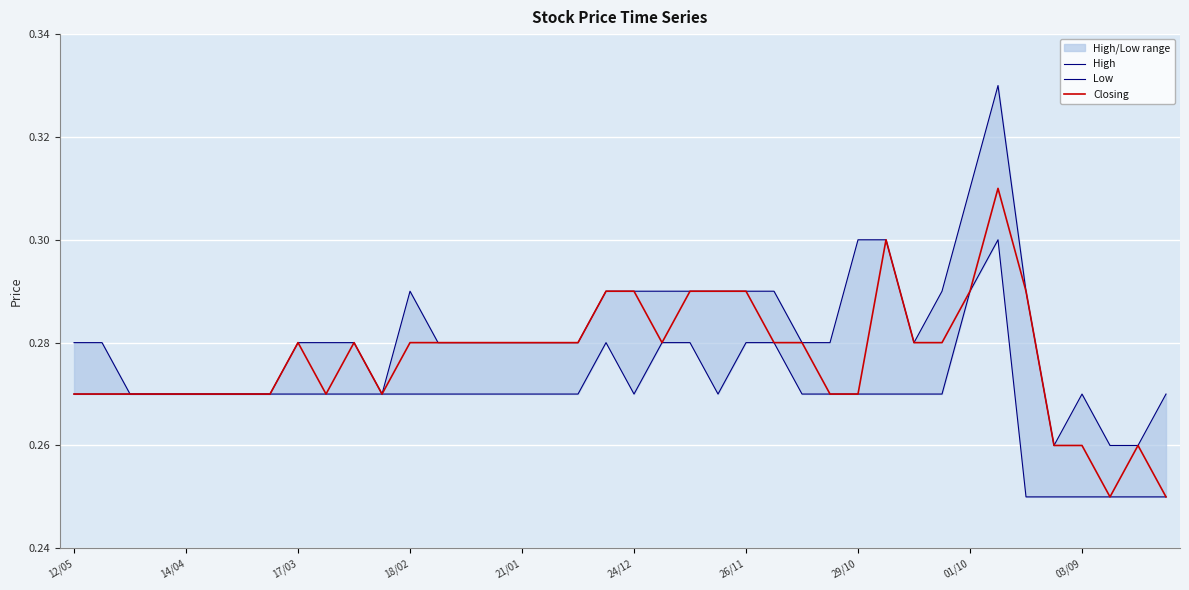

What is the label of the 23rd point from the right?

17